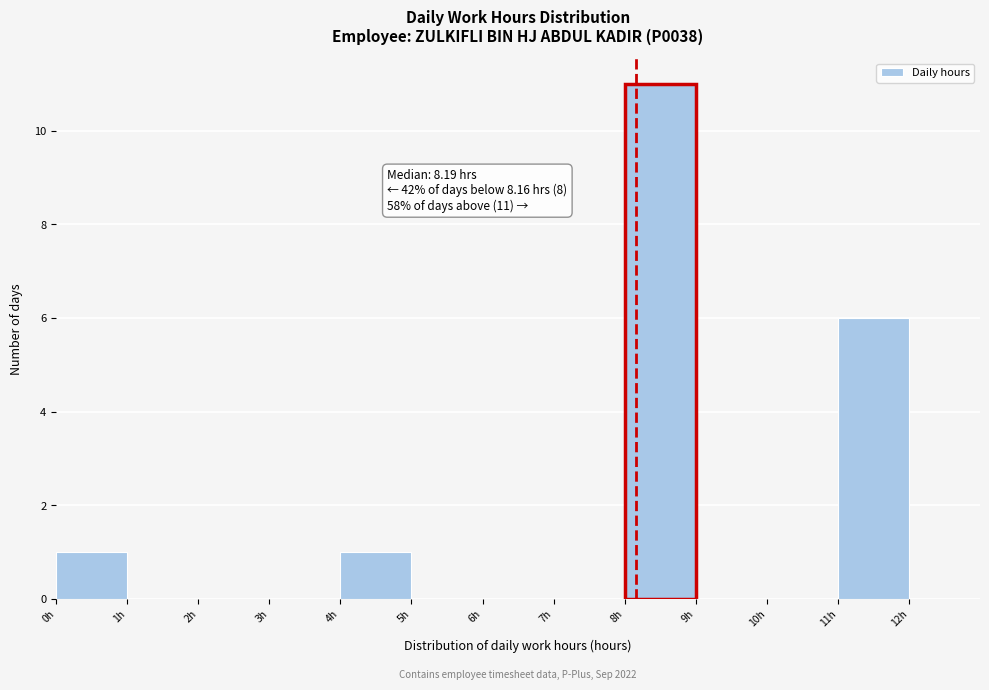

Which range on the x-axis has the tallest bar?

8 to 9